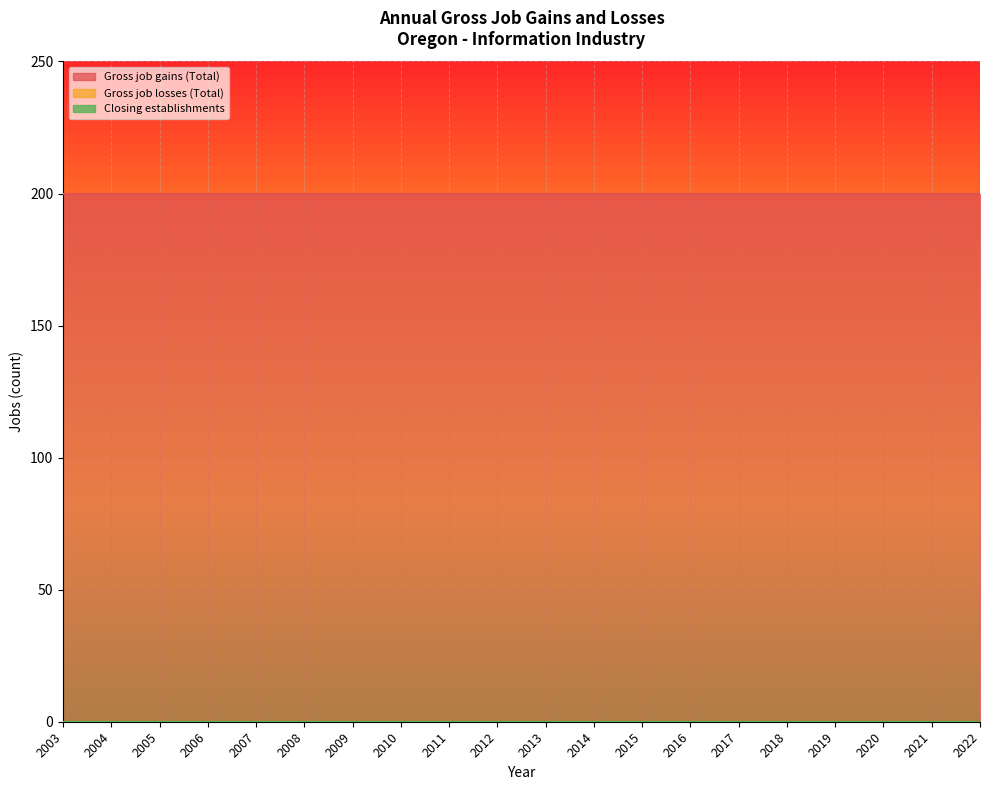

How many data points does each series have?

20